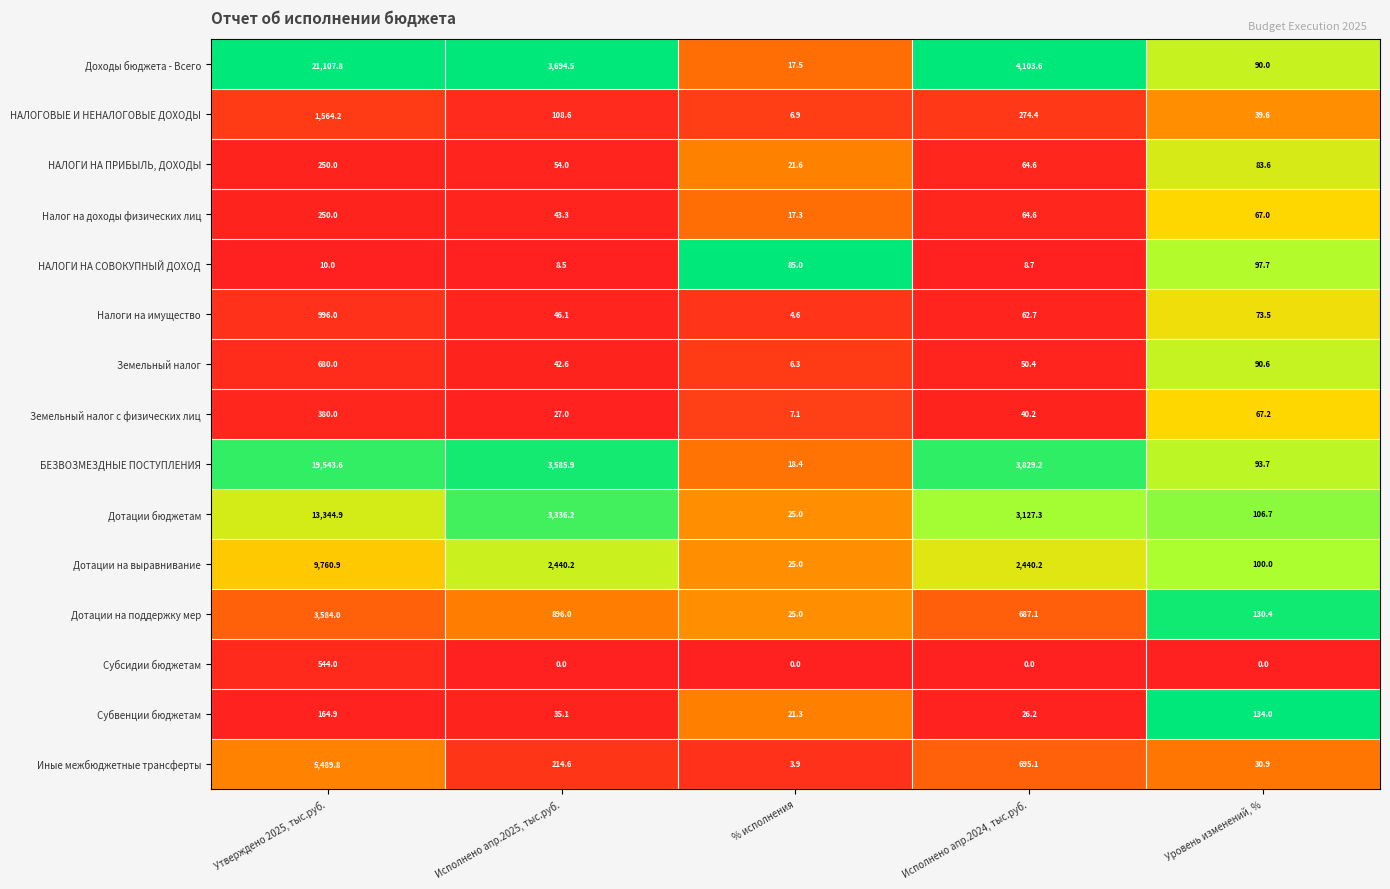

The Субсидии бюджетам series shows 0.0 at Исполнено апр.2025, тыс.руб.. True or false?

True